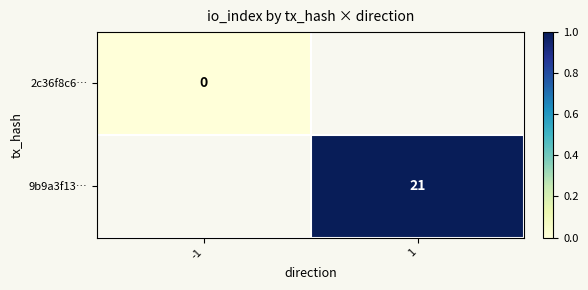

The 9b9a3f13… series shows 21 at 1. True or false?

True